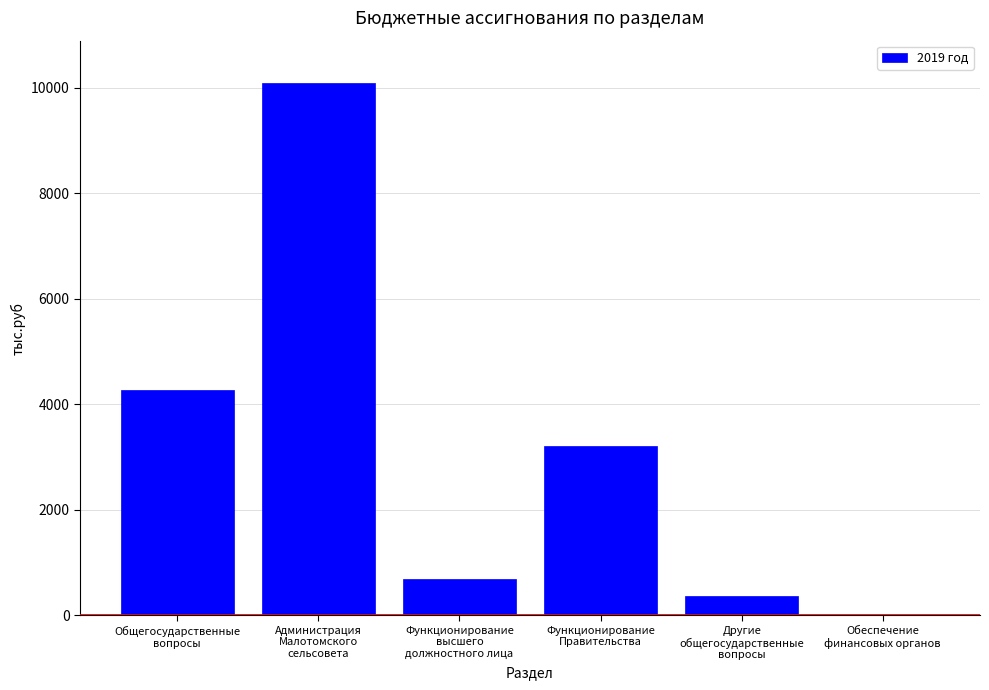

Reading left to right, what are all the values shown in this chart?

Общегосударственные
вопросы=4272.3	Администрация
Малотомского
сельсовета=10086.5	Функционирование
высшего
должностного лица=688.7	Функционирование
Правительства=3207.8	Другие
общегосударственные
вопросы=365.4	Обеспечение
финансовых органов=10.4